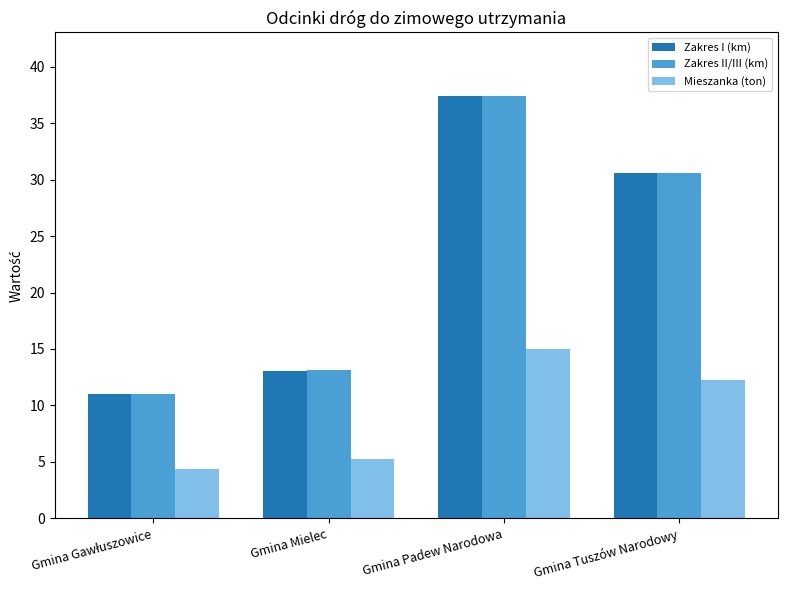

Is it true that Zakres II/III (km) equals 3.9 at Gmina Mielec?

False